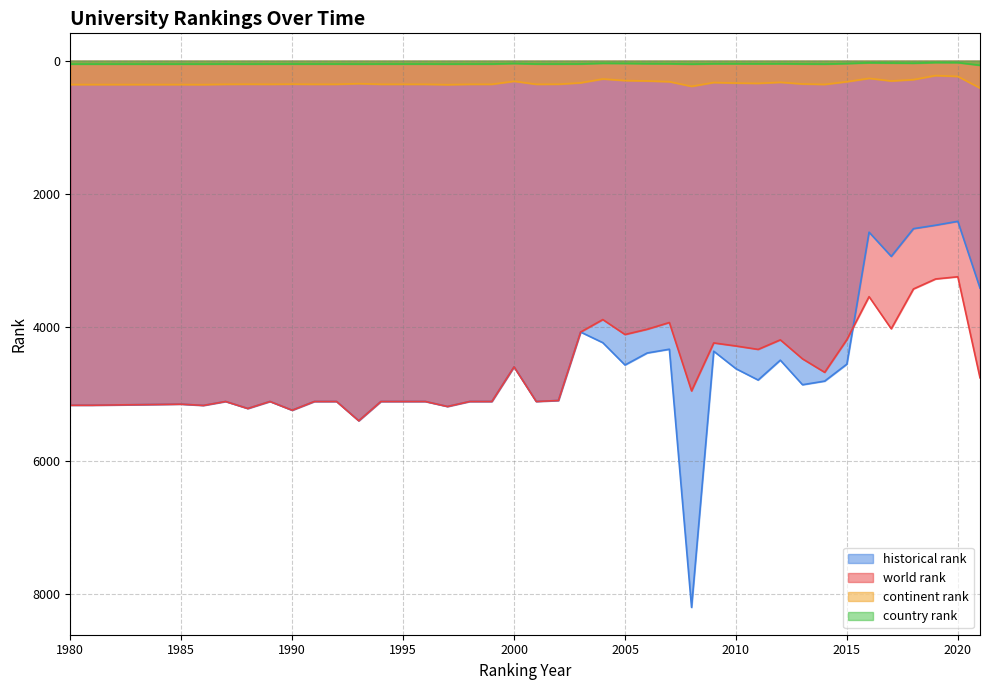

List the labels in order of world rank value, smallest first.

2020, 2019, 2018, 2016, 2004, 2007, 2017, 2006, 2003, 2005, 2015, 2012, 2009, 2010, 2011, 2013, 2000, 2014, 2021, 2008, 2002, 1987, 1989, 1991, 1992, 1994, 1995, 1996, 1998, 1999, 2001, 1985, 1984, 1980, 1981, 1986, 1997, 1988, 1990, 1993